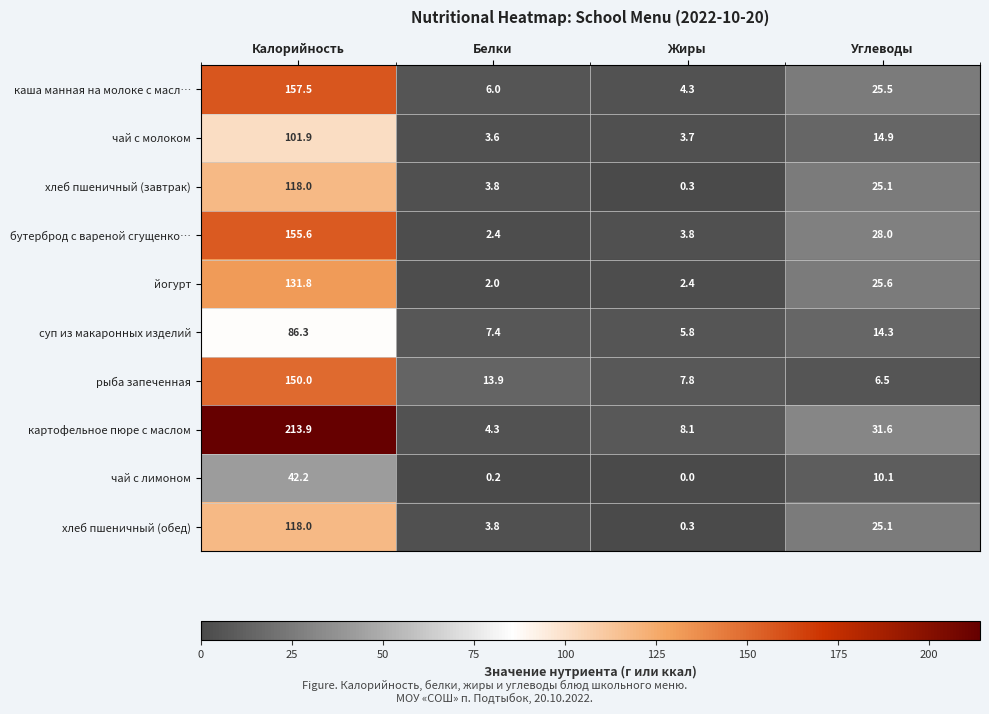

At which label does картофельное пюре с маслом first exceed 31?

Калорийность